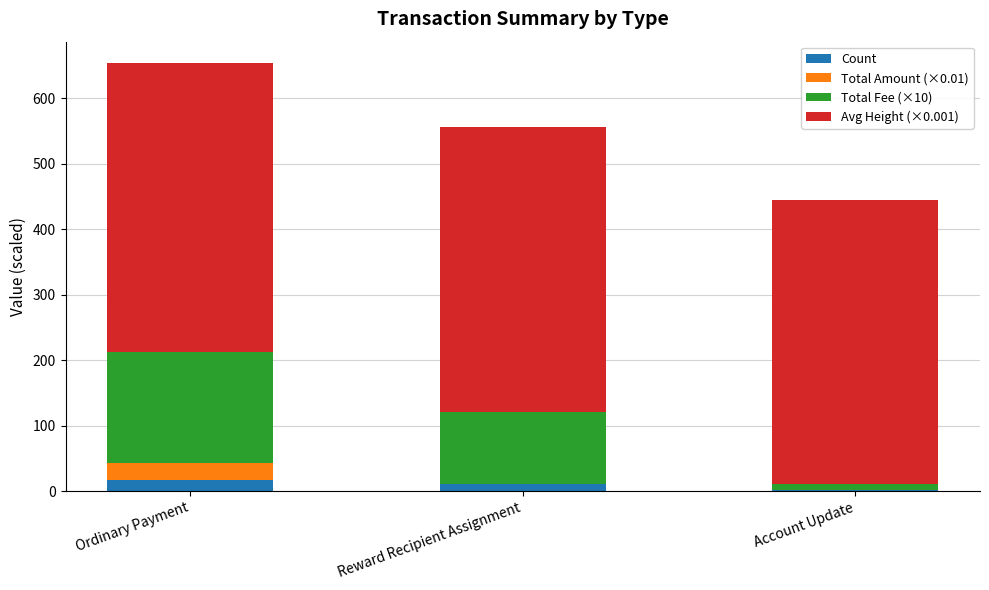

What is the sum of all Count values?

29.0